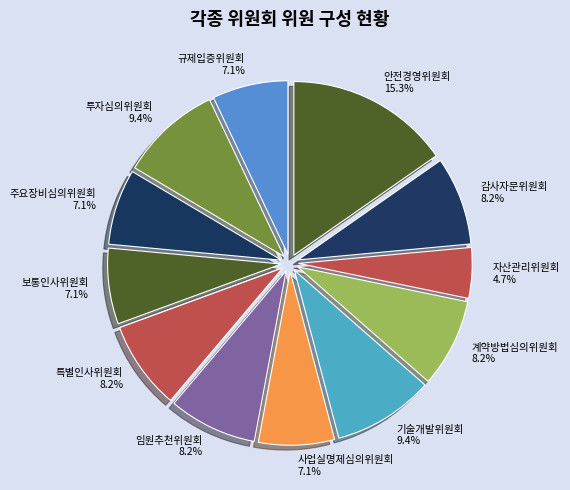

To the nearest percent, what is the combined percentage of 기술개발위원회 and 보통인사위원회?

16%